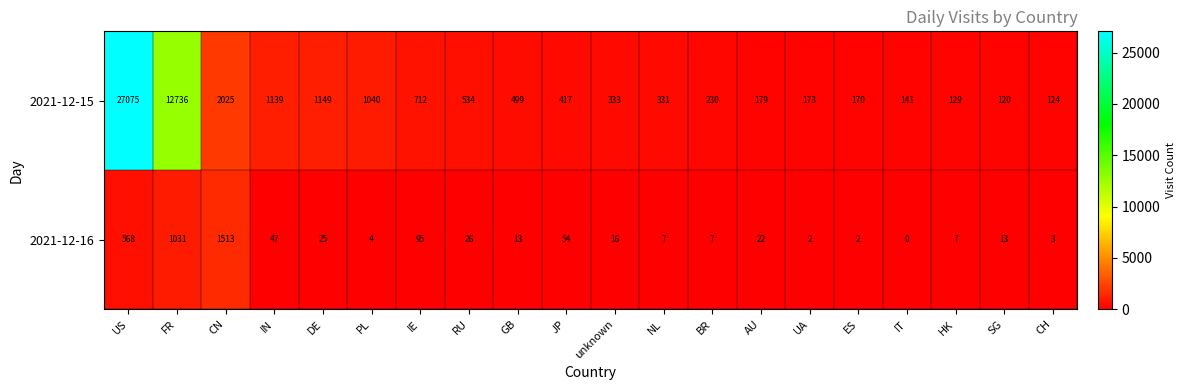

What is the maximum value shown in the chart?

27075